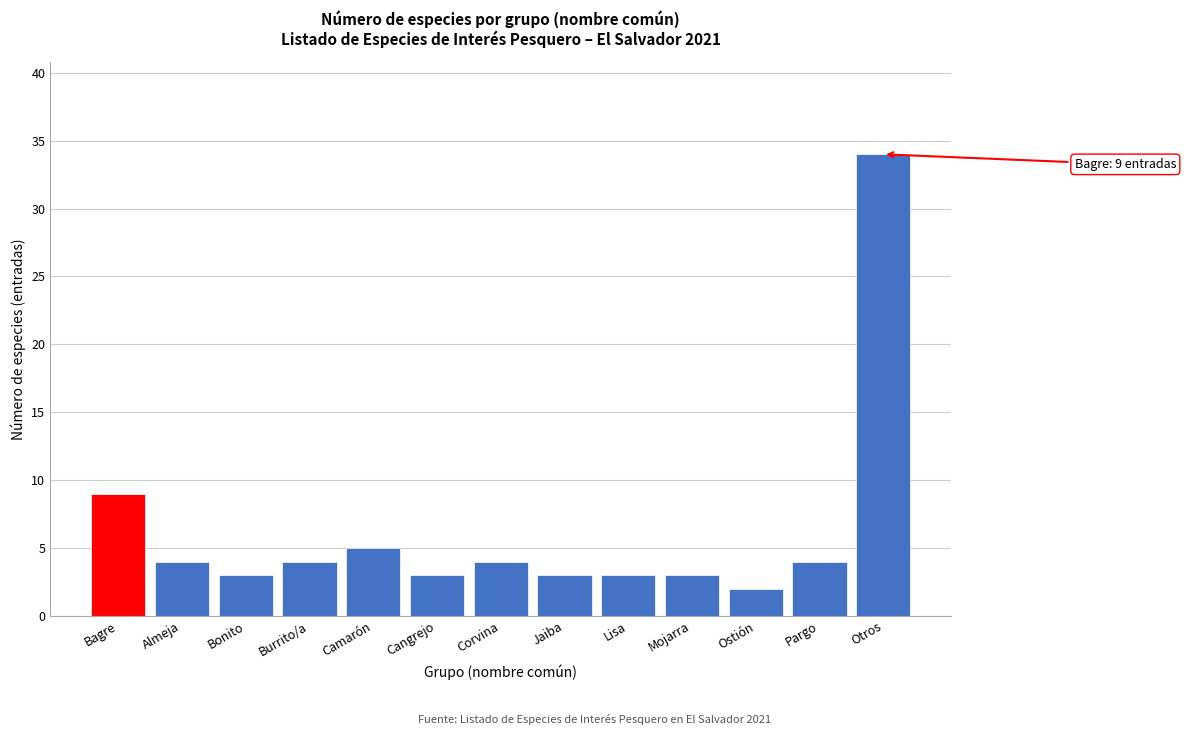

Reading left to right, extract all data points from this chart.

9	4	3	4	5	3	4	3	3	3	2	4	34